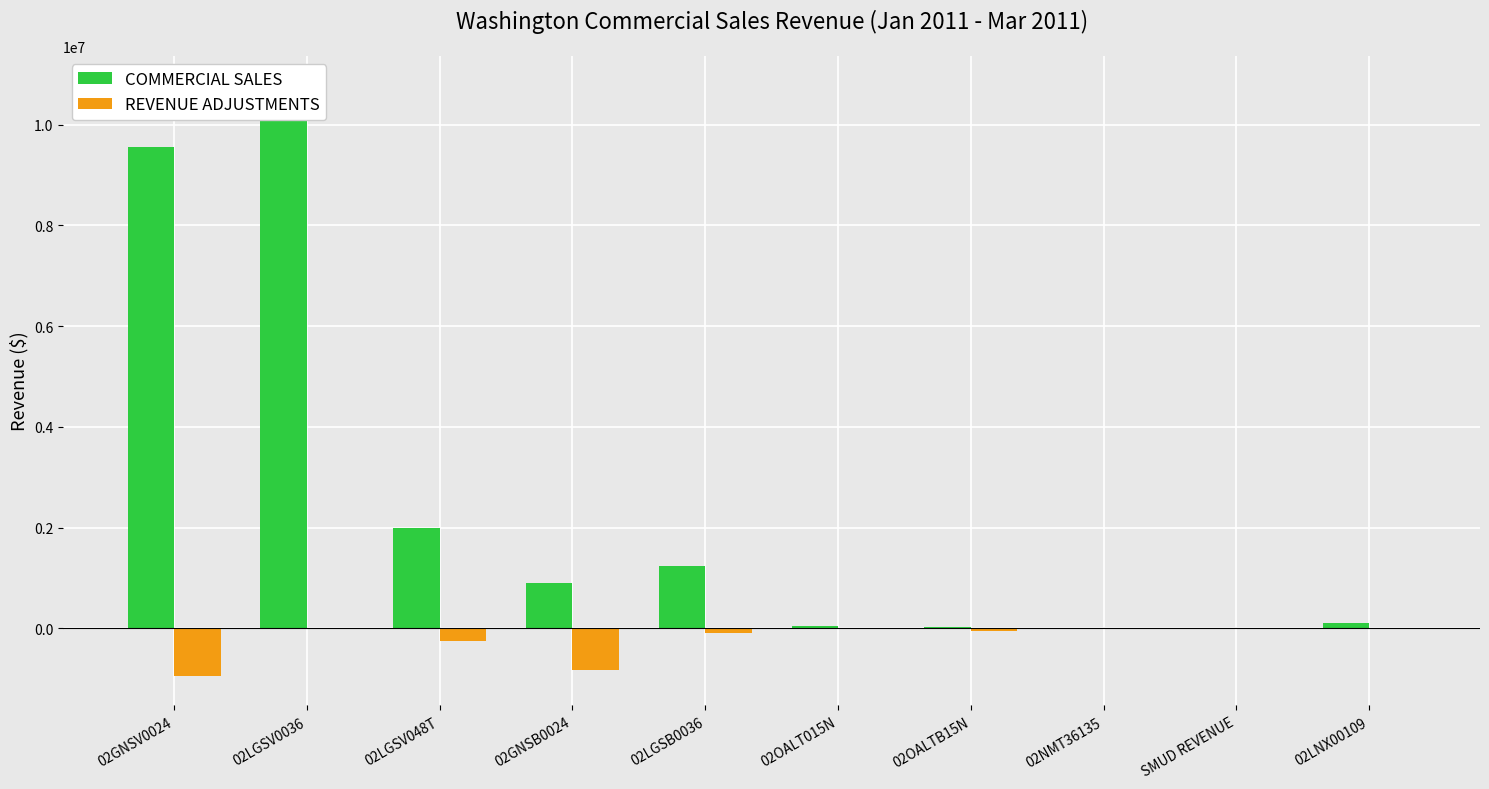

What is the label of the 2nd bar from the right?

SMUD REVENUE